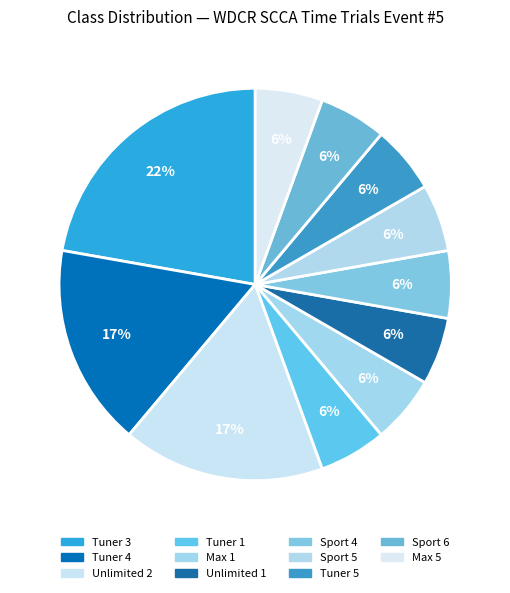

What is the ratio of the value at Sport 6 to the value at Tuner 4?

0.3